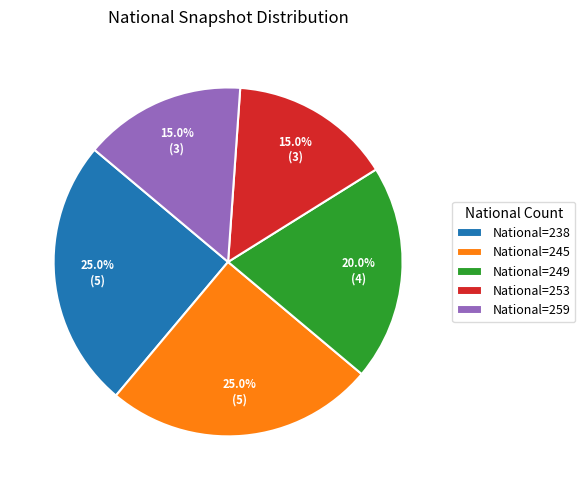

Count the number of slices in the pie.

5